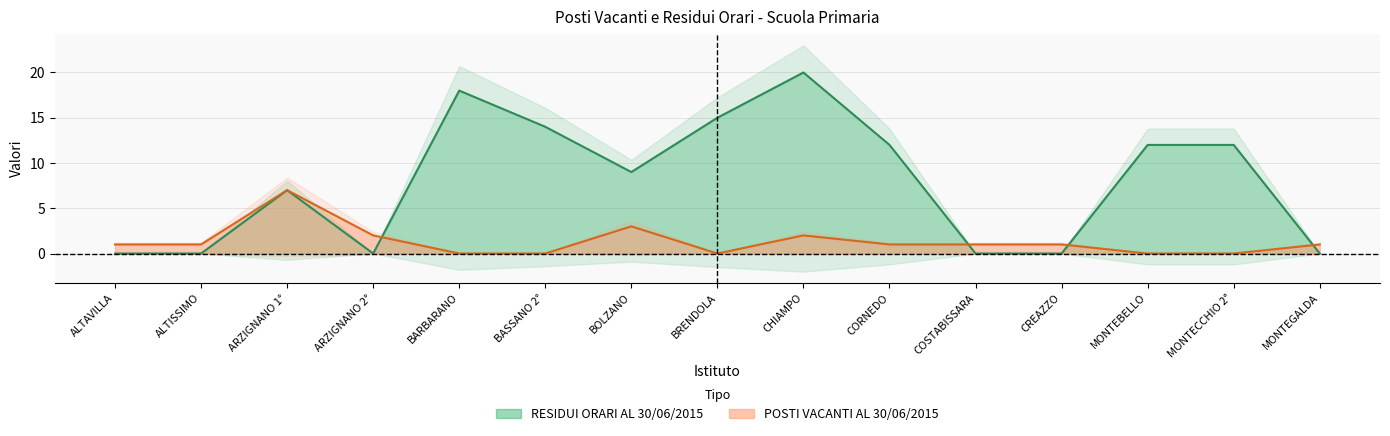

What is the average value of the col_5 series?

8